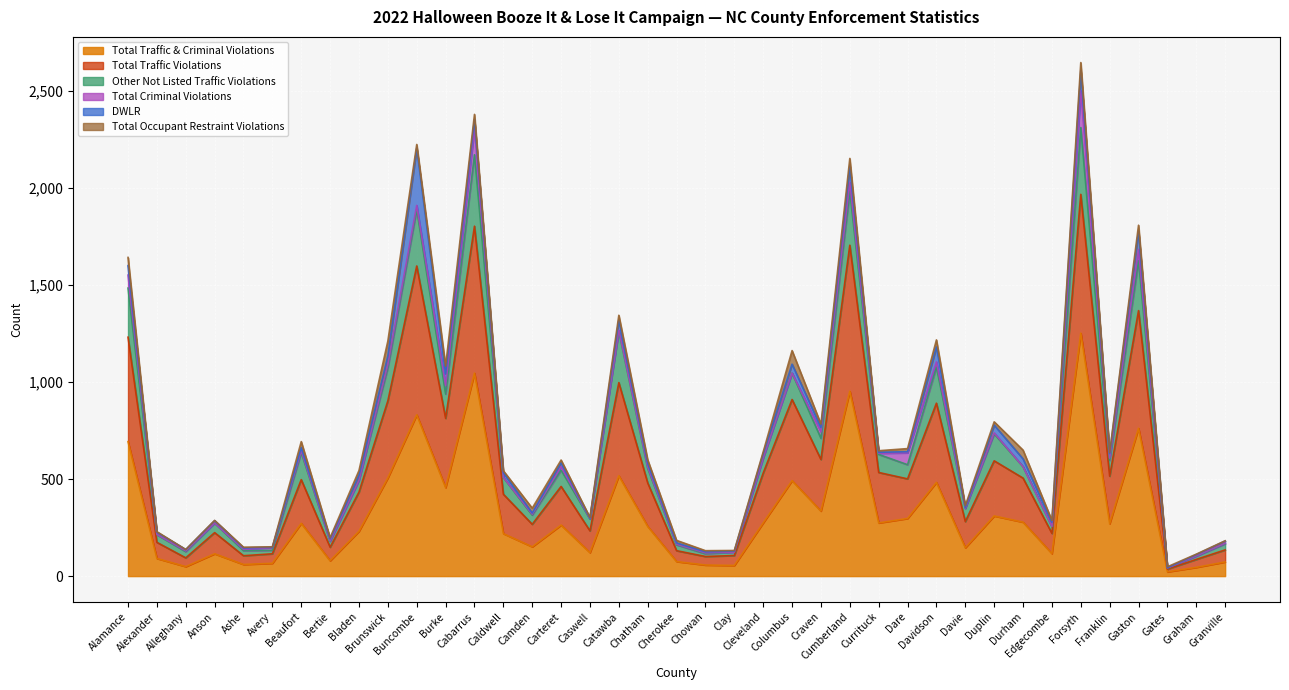

The Total Traffic Violations series shows 1135 at Forsyth. True or false?

False